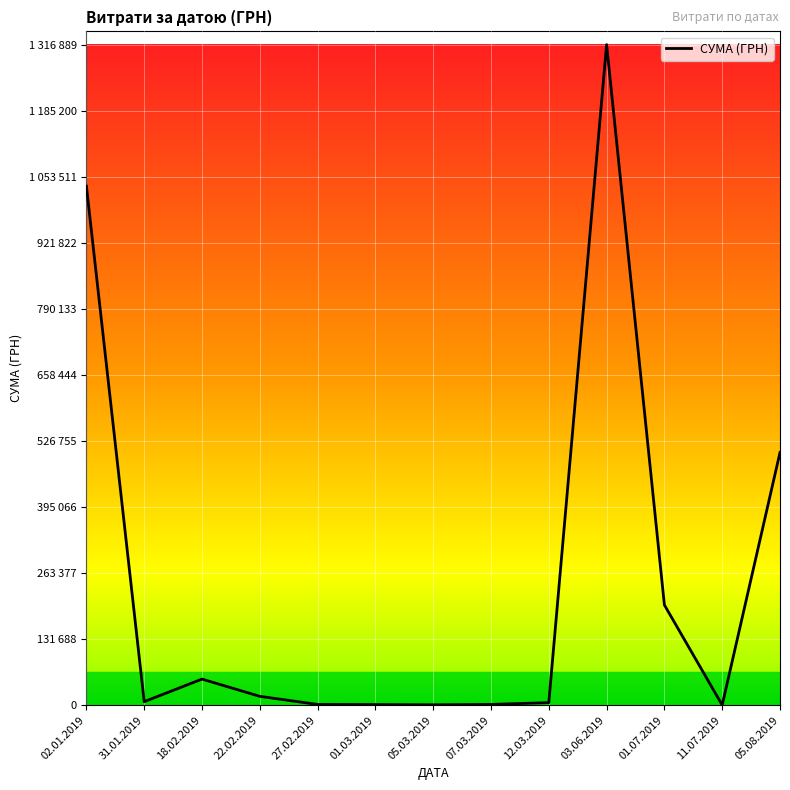

Reading right to left, transcribe all the data shown in this chart.

503759.3	135.5	199751.2	1316889.5	5009.9	1440.0	704.0	1168.8	1411.2	17536.6	51910.4	6928.0	1034645.1